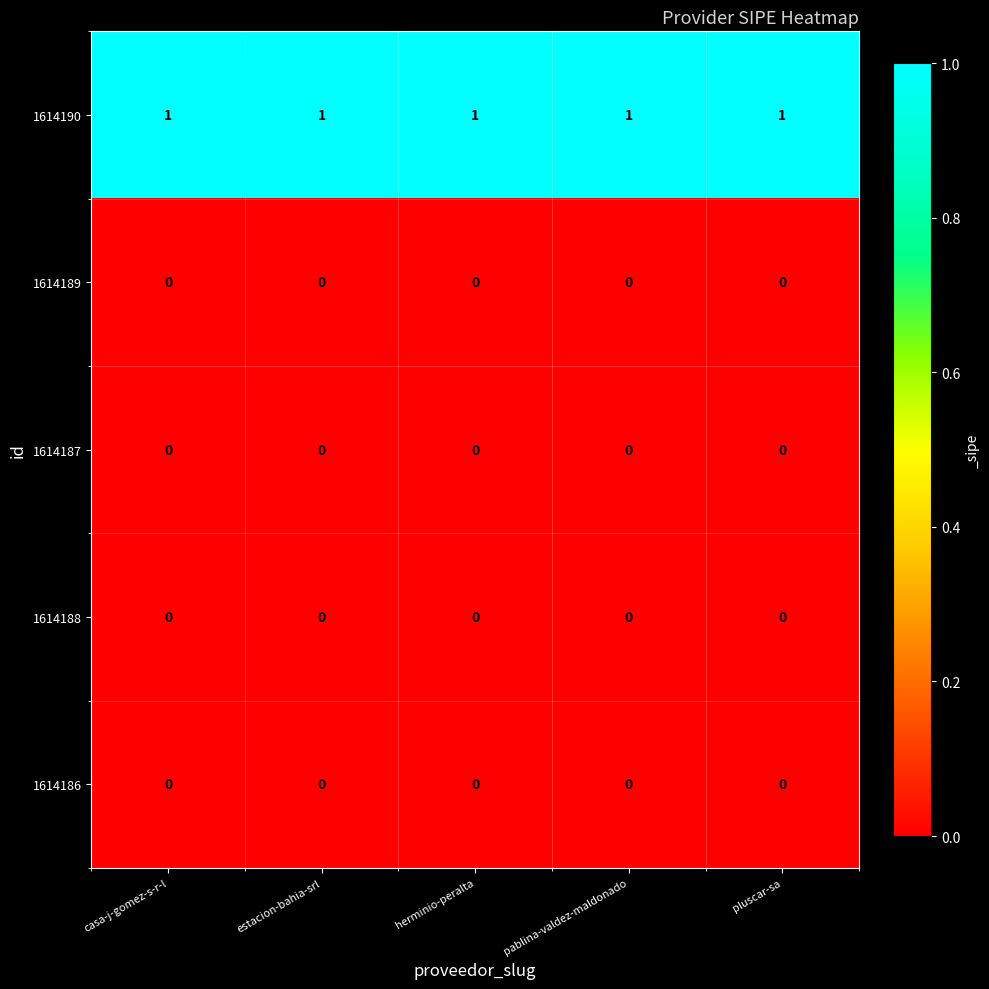

At how many categories does at least one series exceed 0?

5